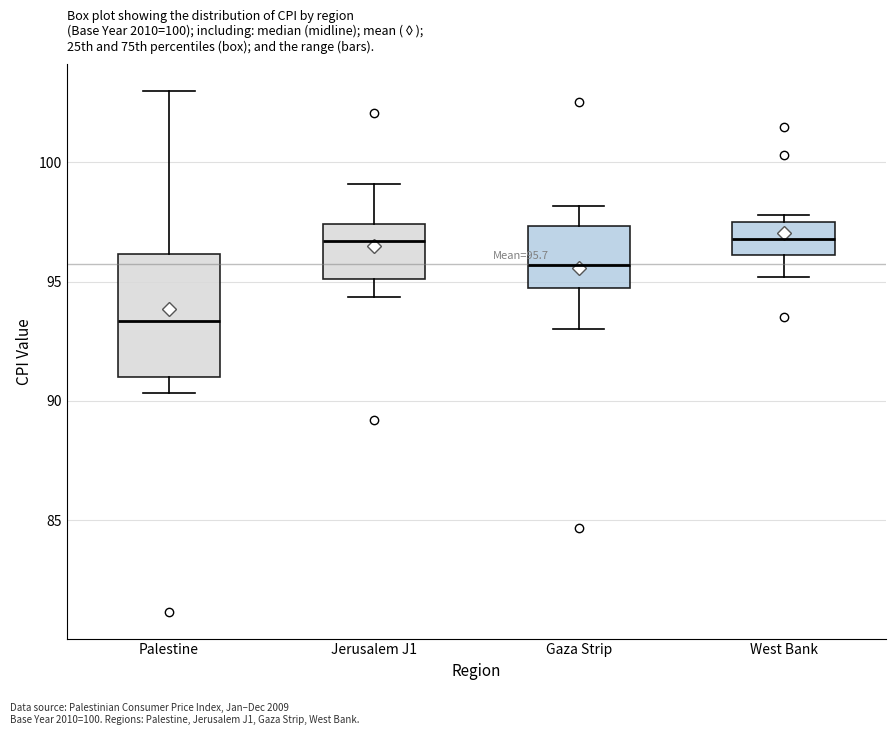

Which box's median line is the lowest?

Palestine